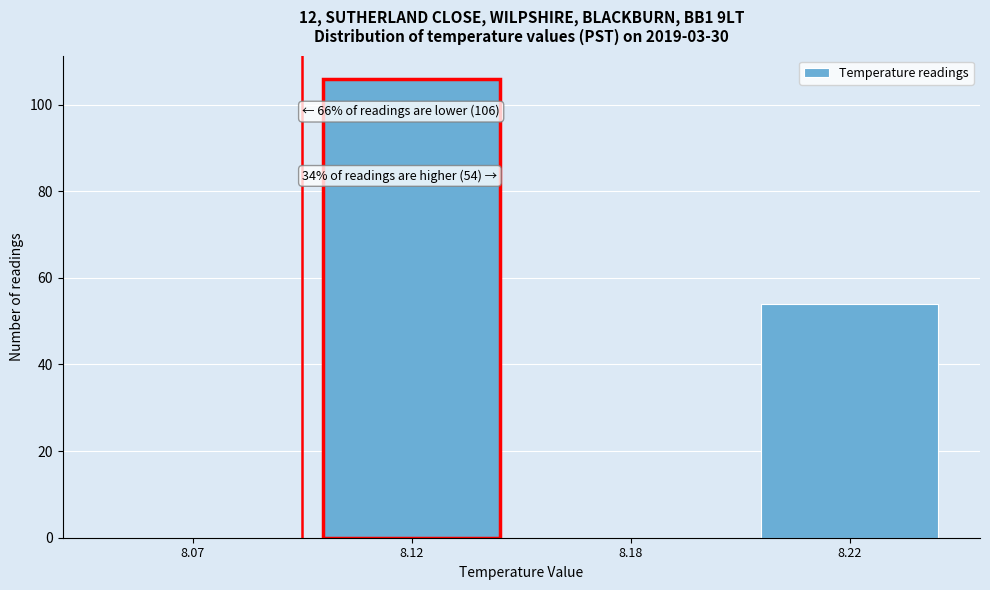

Reading left to right, list all the values displayed in this chart.

8.07=0	8.12=106	8.18=0	8.22=54